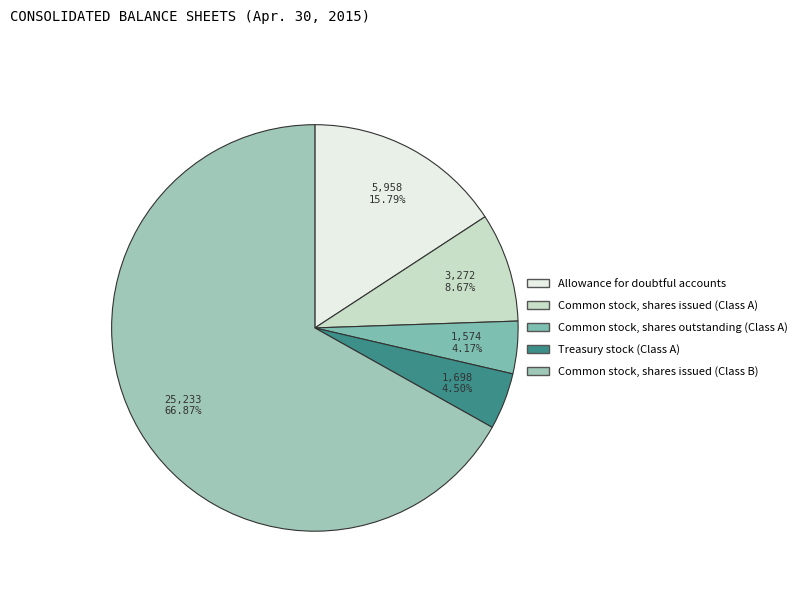

Is it true that Common stock, shares issued (Class B) is 82% of the pie?

False